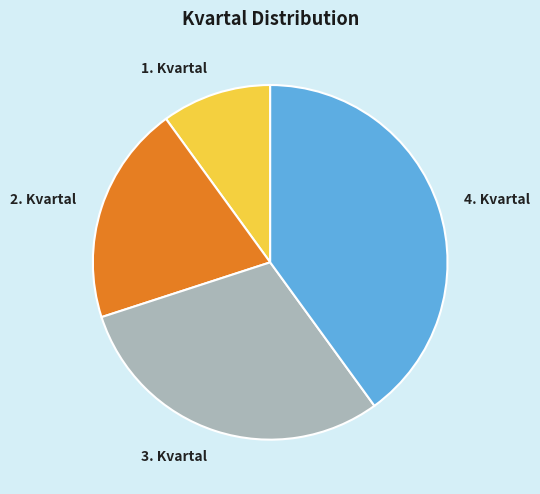

Does 3. Kvartal account for over 50% of the chart?

No